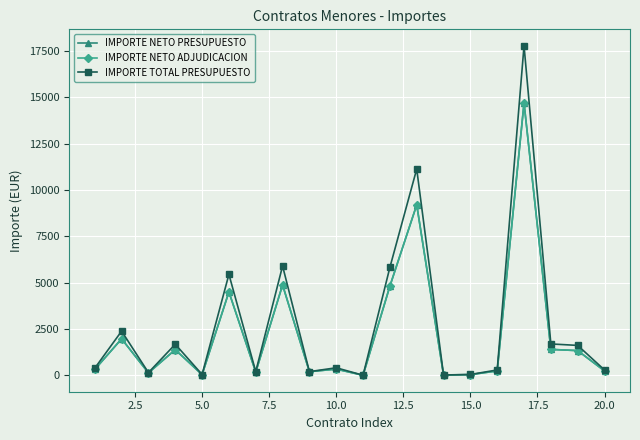

Is this an area chart (filled region under the line)?

No